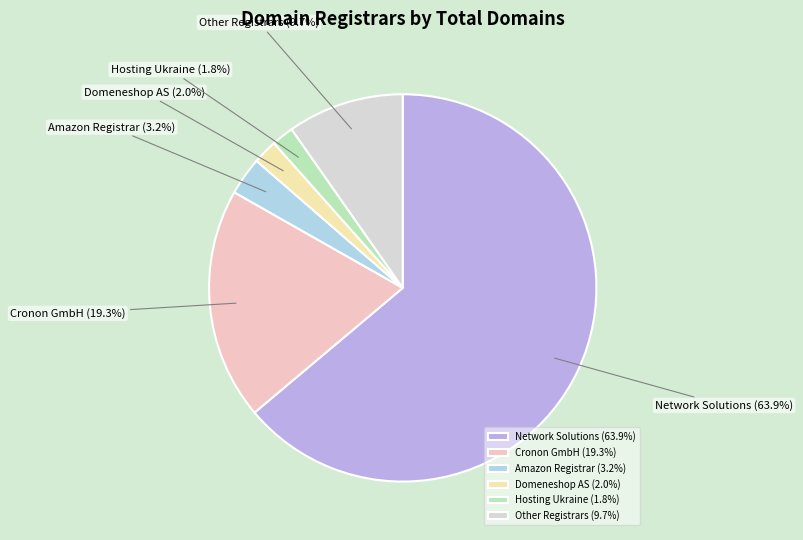

How many segments does this pie chart have?

6